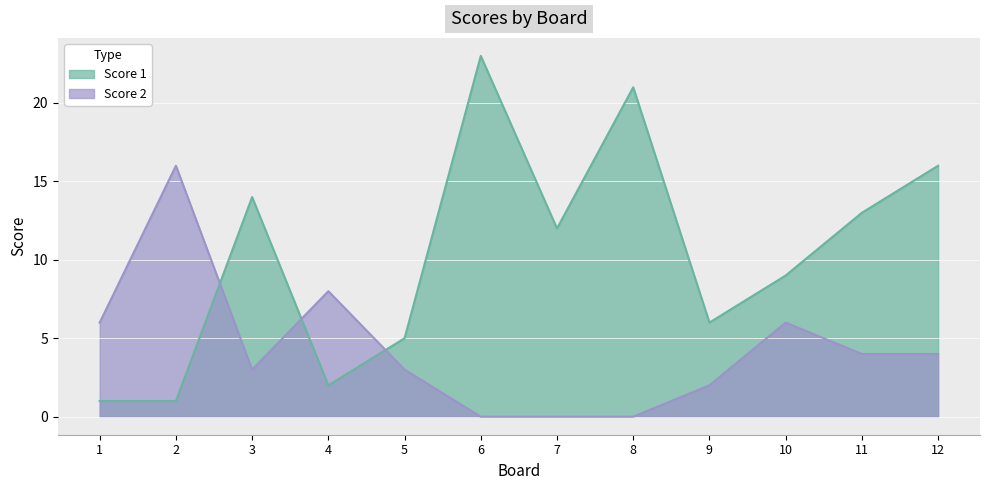

After their last crossing, which series has the higher values: Score 2 or Score 1?

Score 1